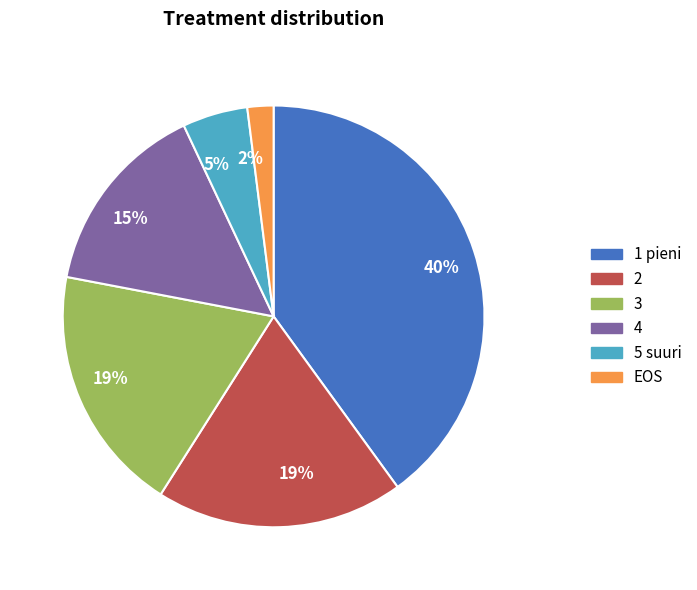

Does any single category account for the majority?

No